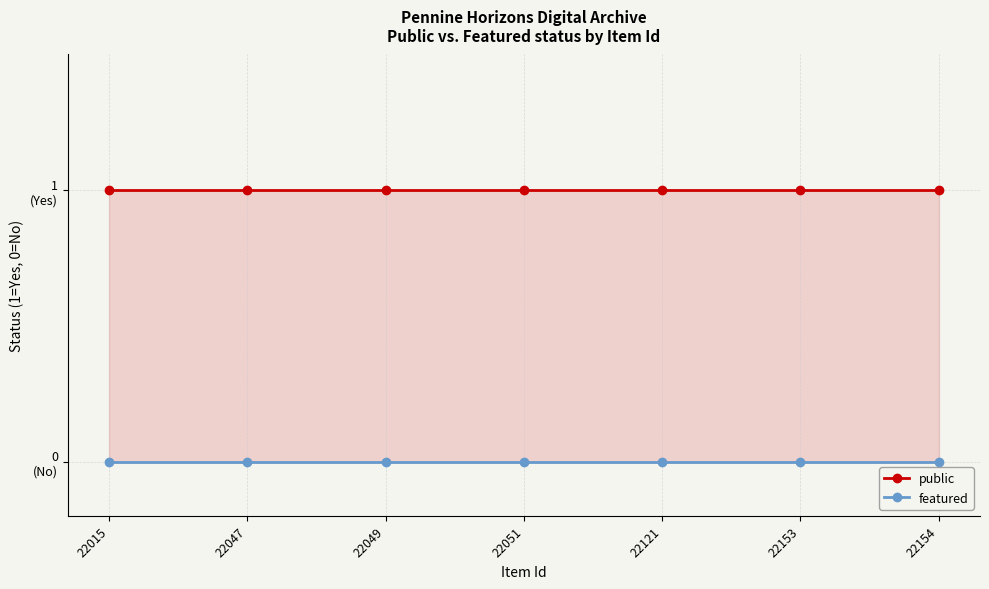

Which series has the largest total across all categories?

public